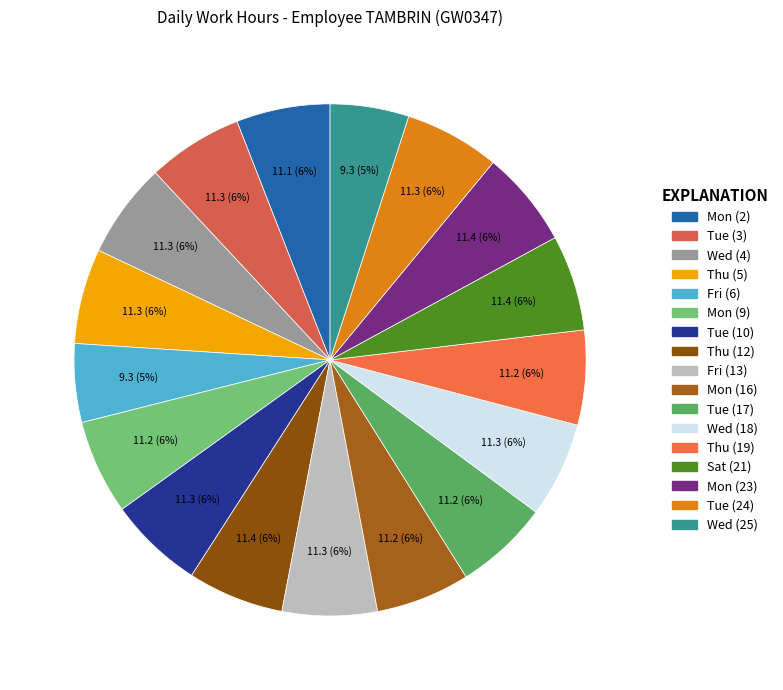

How many slices are in this pie chart?

17